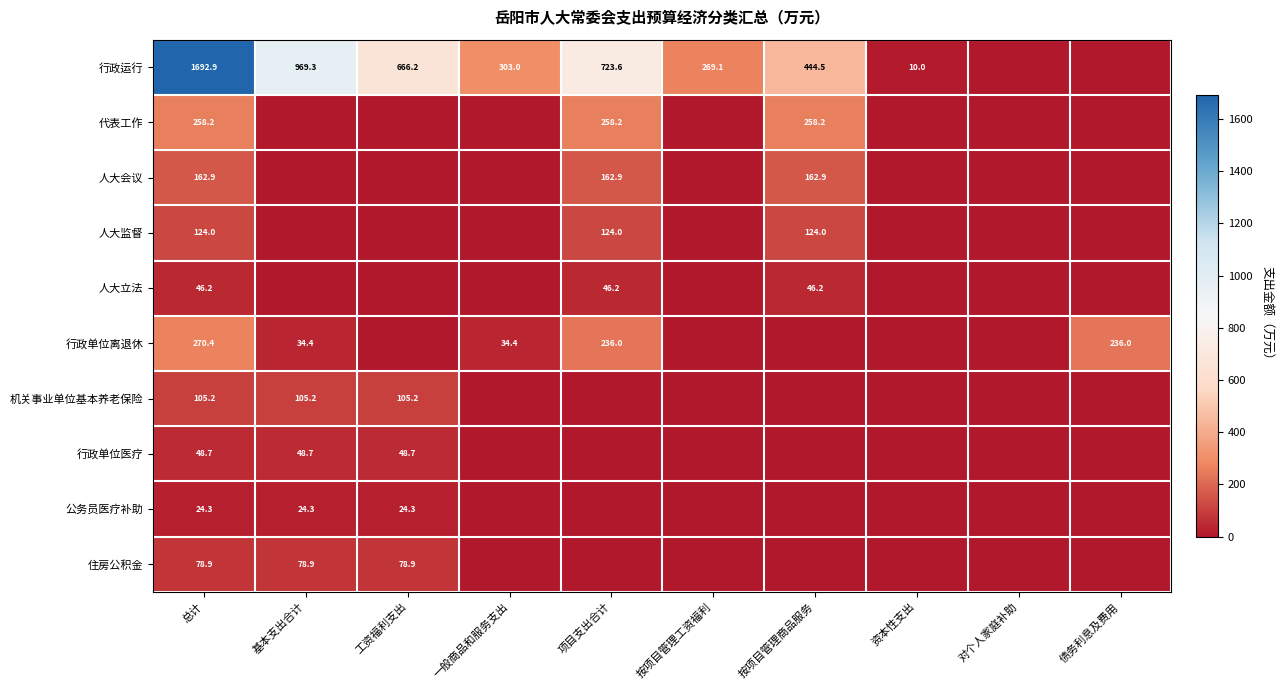

What is the spread (max minus min) of values at 基本支出合计?

969.3